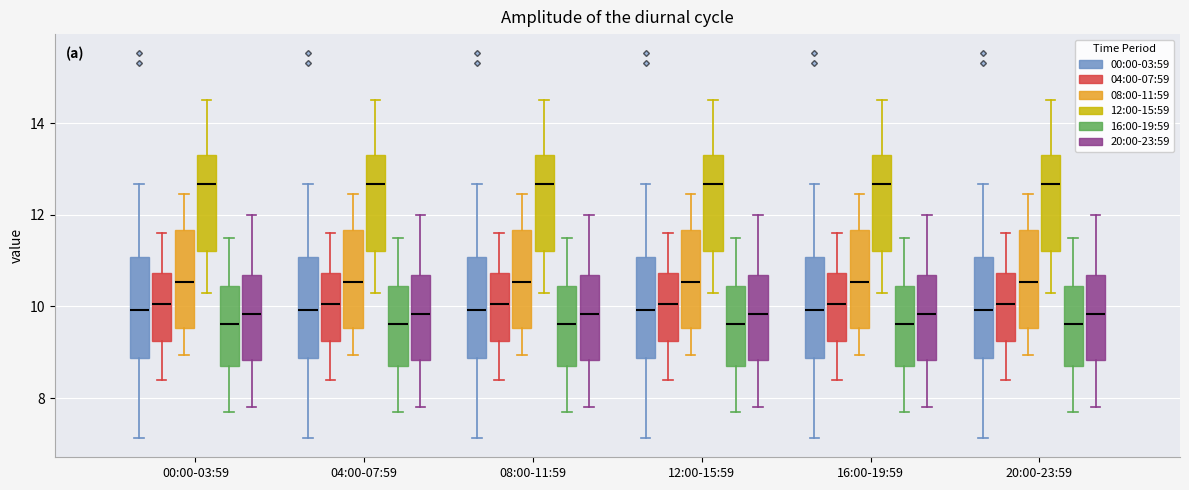

Where does the lower whisker of the box for 00:00-03:59 (20:00-23:59) end on the y-axis? The values are not printed on the chart, so give them approximately, as read against the axis.

7.8